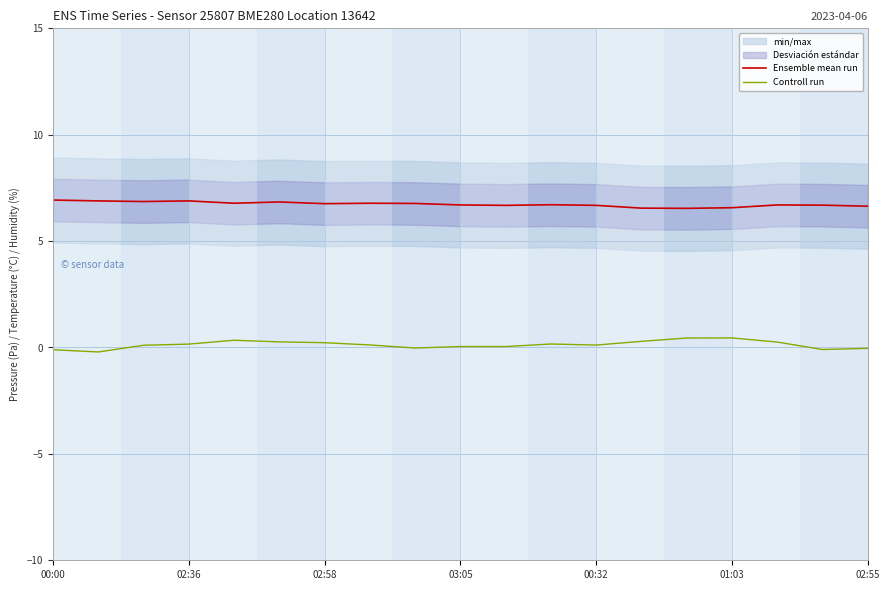

True or false: Ensemble mean run and Controll run intersect in this chart.

False